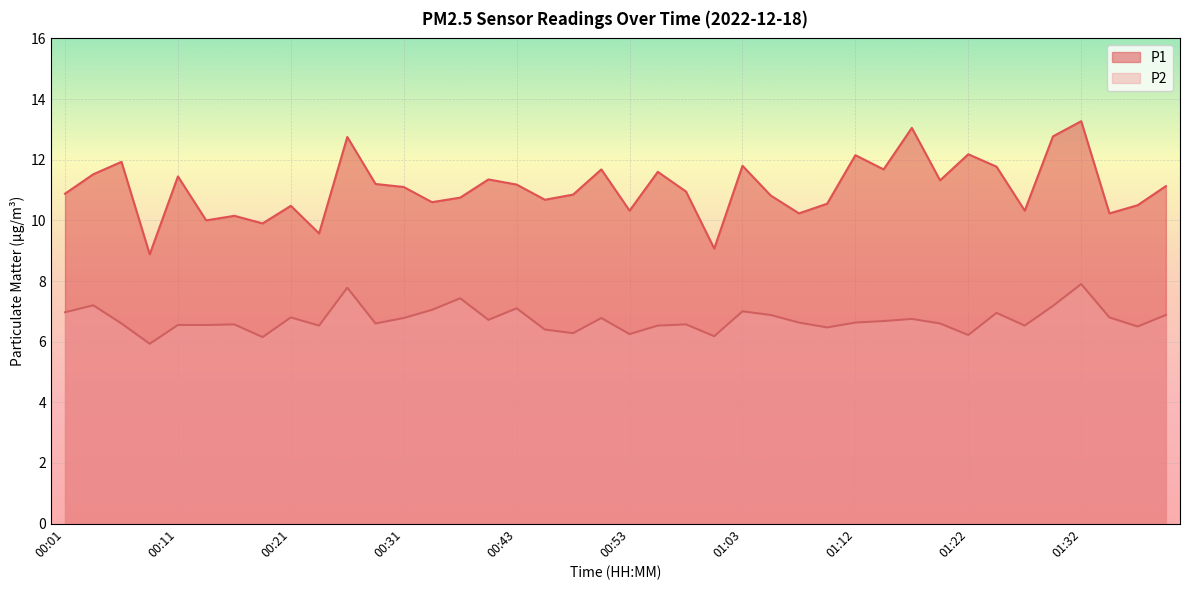

Is it true that P2 equals 6.9 at 01:39?

True